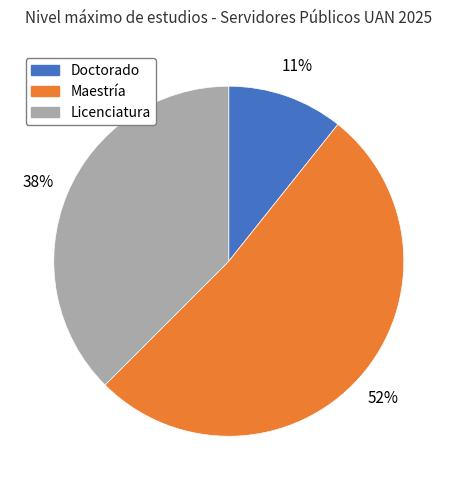

Is it true that Doctorado is 11% of the pie?

True